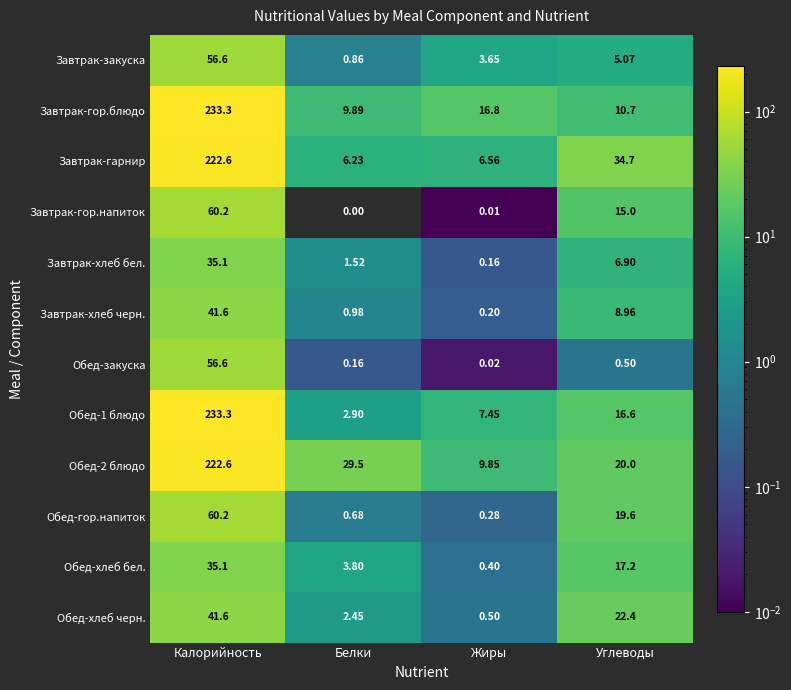

Rank the categories by Завтрак-хлеб бел. value from lowest to highest.

Жиры, Белки, Углеводы, Калорийность